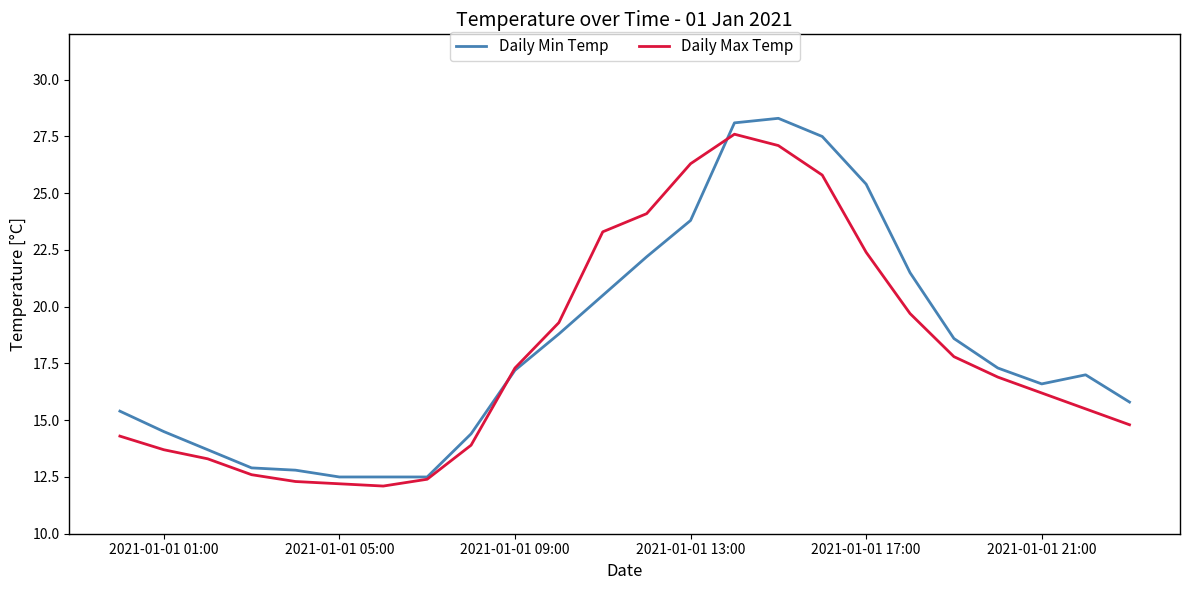

What is the highest value of the Daily Max Temp series?

27.6